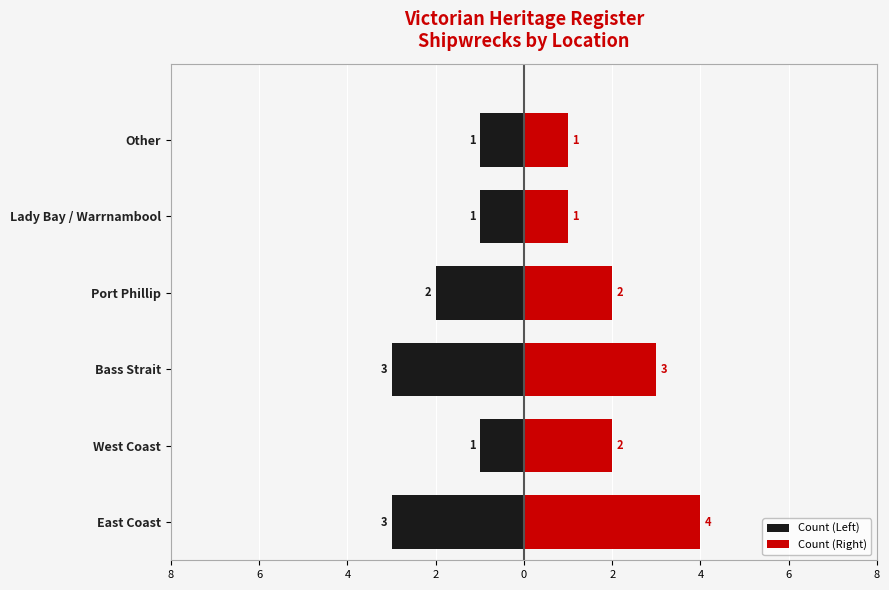

What is the difference between the maximum and minimum values in the Count (Left) series?

2